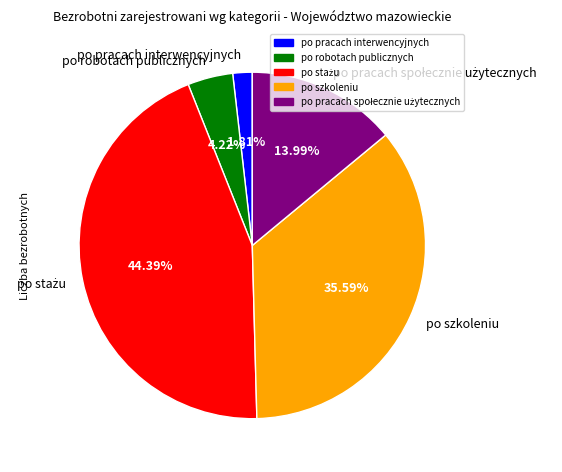

To the nearest percent, what is the difference between the largest and smallest slice percentages?

43%